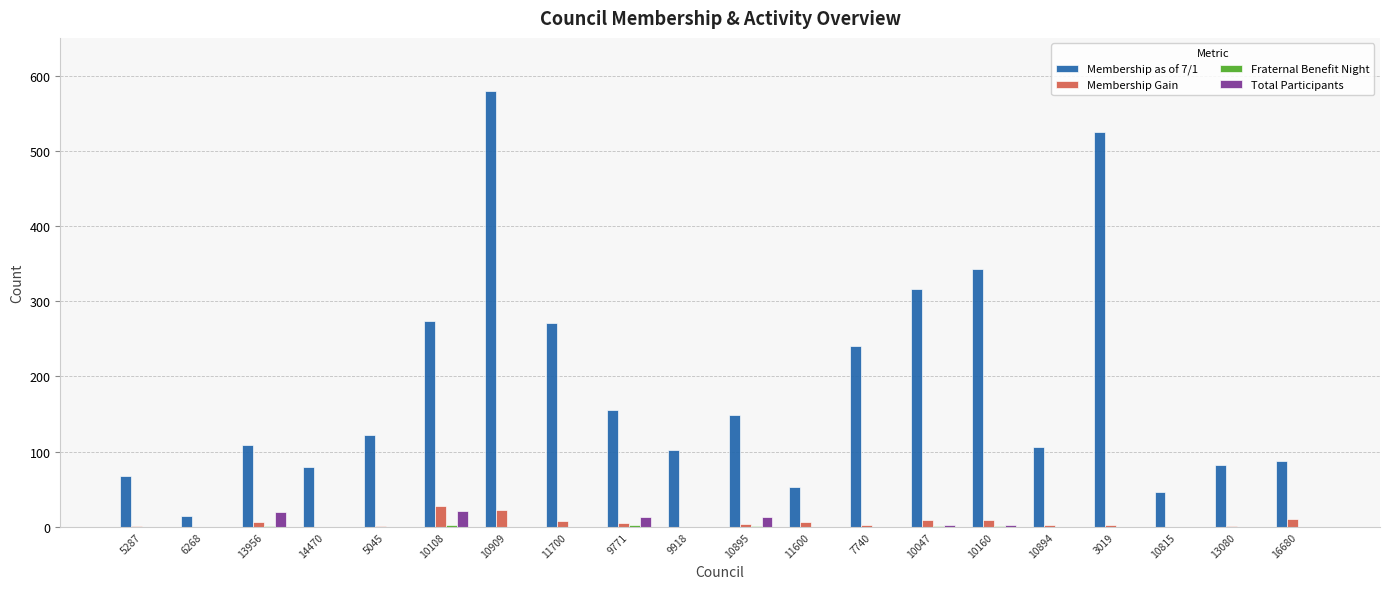

Is it true that Total Participants equals 0 at 13080?

True